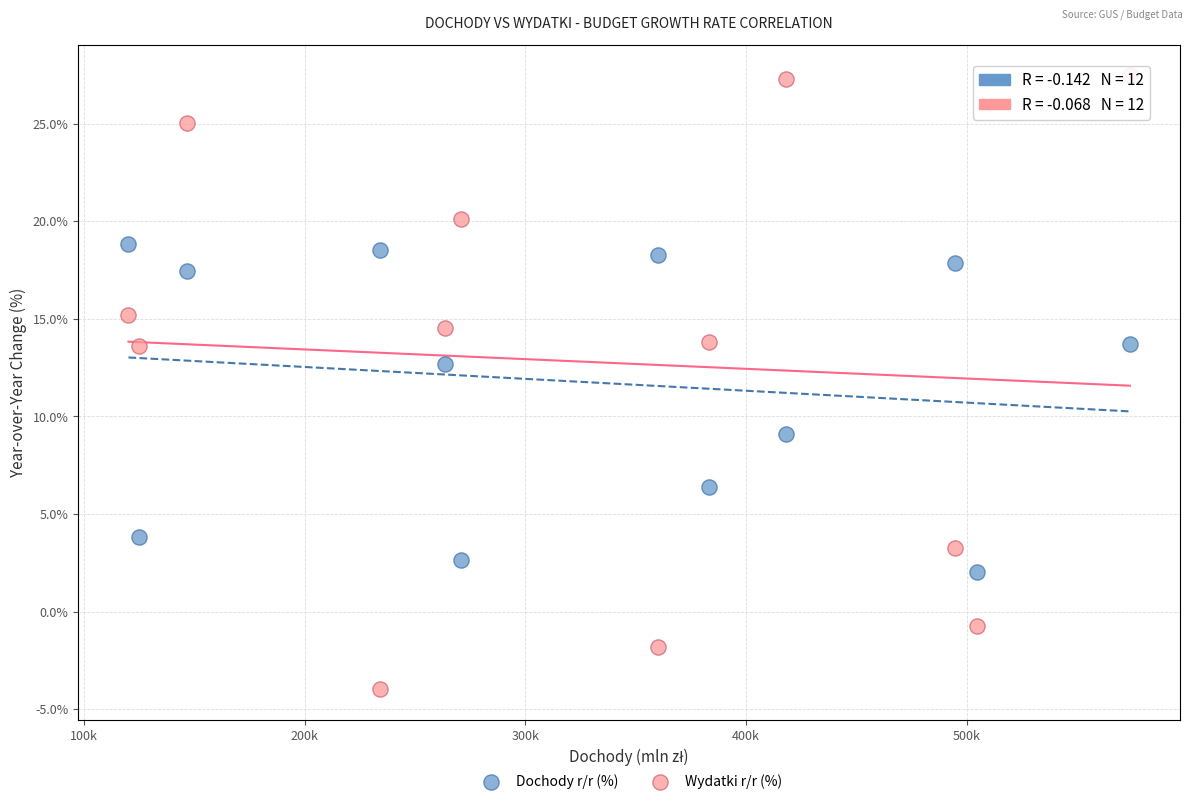

In the Dochody r/r (%) series, what Y value is closest to 10?

9.1